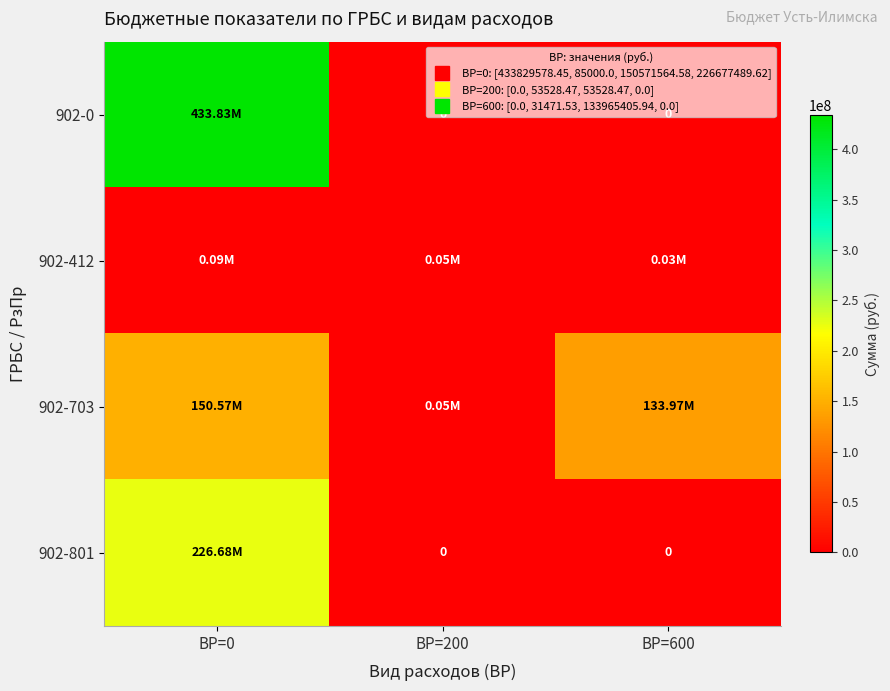

How many data points does each series have?

3